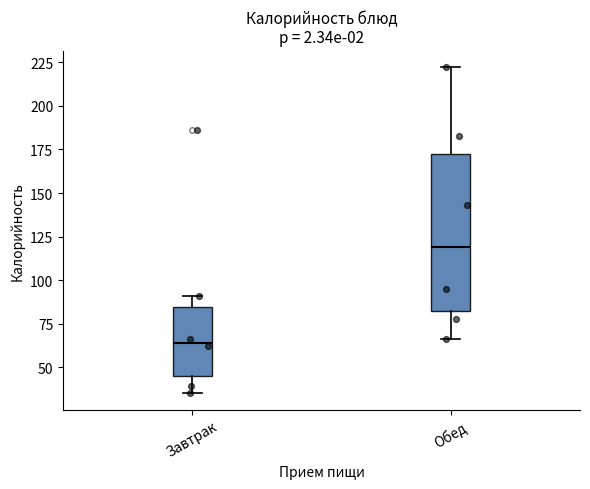

Reading left to right, transcribe this box plot: for each box, give where its median line is, the range the box spans, and where its two whiskers end, as read against the y-axis. The values are not printed on the chart, so give them approximately, as read against the axis.

Завтрак: median 65, box 45 to 85, whiskers 35 to 90
Обед: median 120, box 80 to 175, whiskers 65 to 220